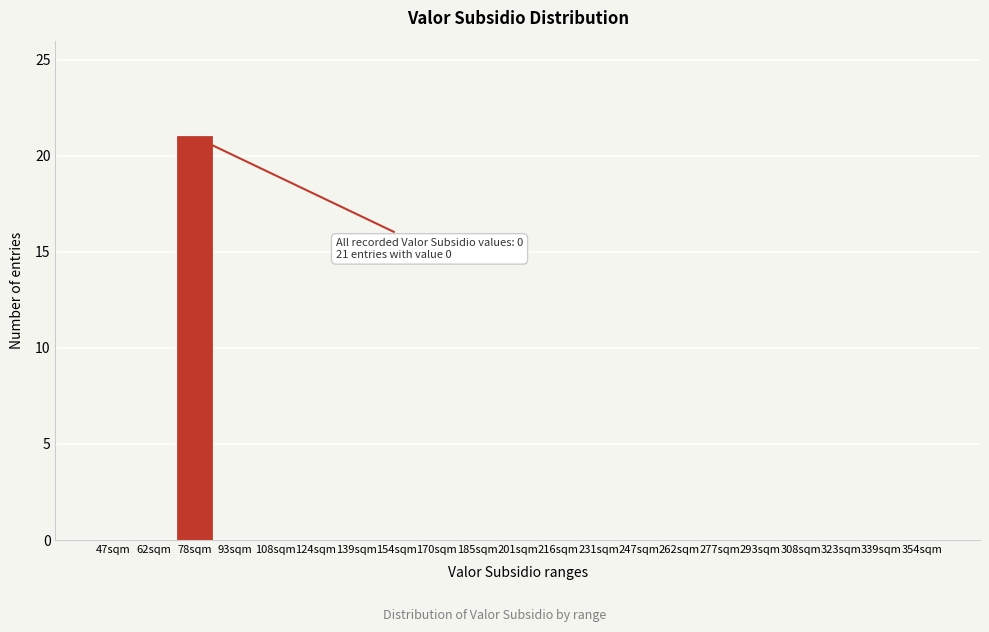

Reading left to right, extract all data points from this chart.

47sqm=0	62sqm=0	78sqm=21	93sqm=0	108sqm=0	124sqm=0	139sqm=0	154sqm=0	170sqm=0	185sqm=0	201sqm=0	216sqm=0	231sqm=0	247sqm=0	262sqm=0	277sqm=0	293sqm=0	308sqm=0	323sqm=0	339sqm=0	354sqm=0